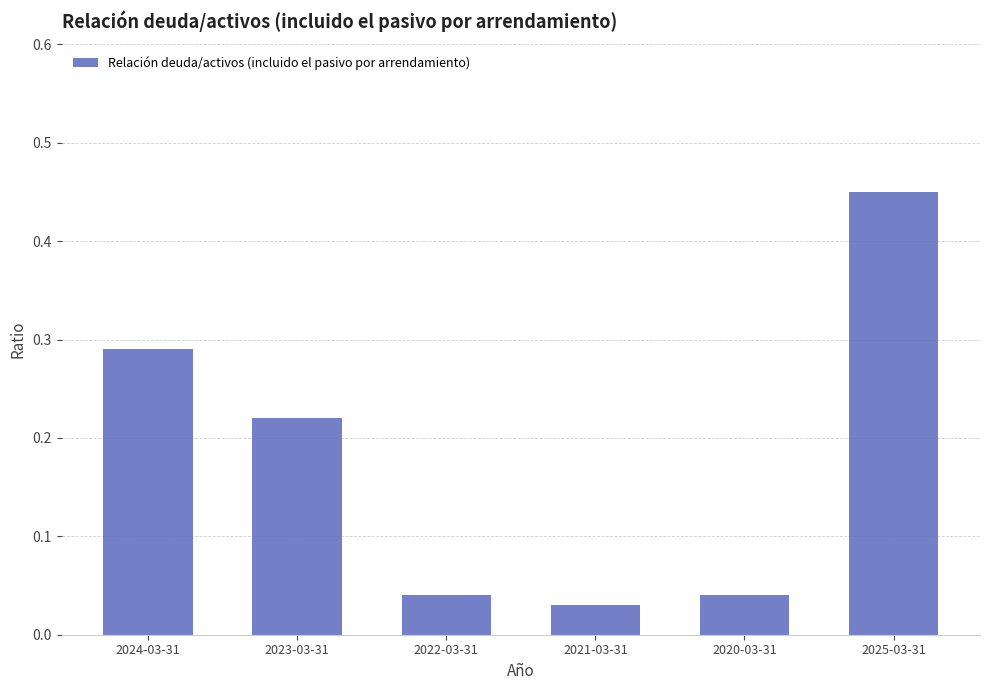

The chart shows a value of 0.1 at 2020-03-31. True or false?

False